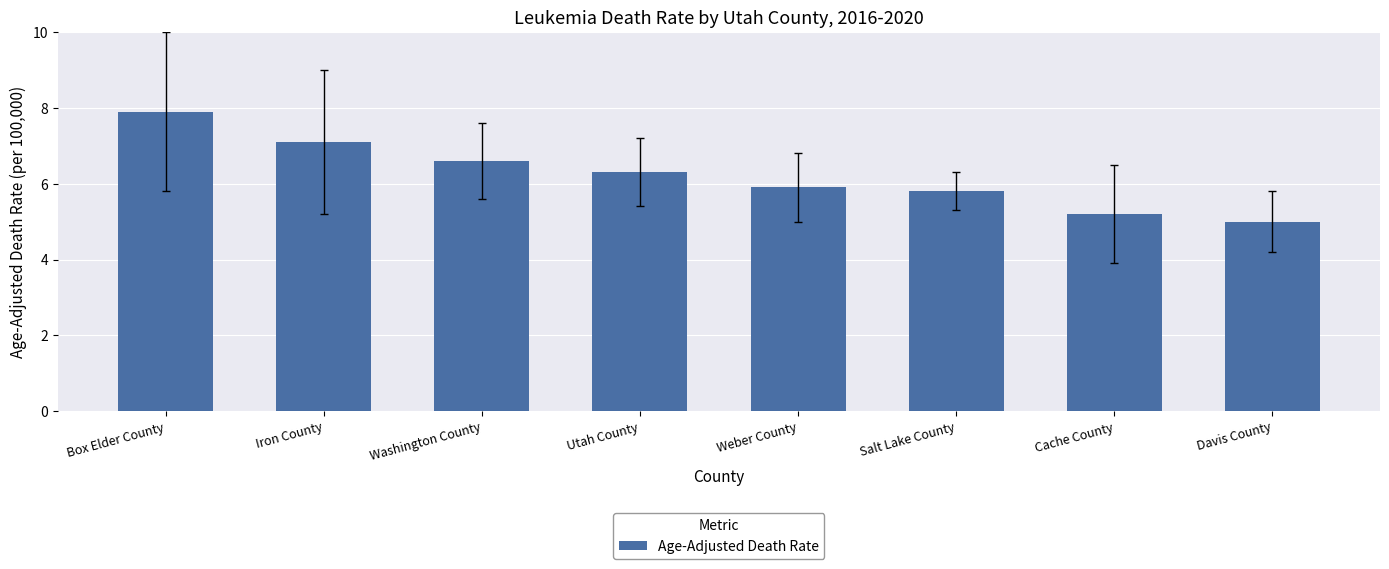

What is the sum of all values?

49.8